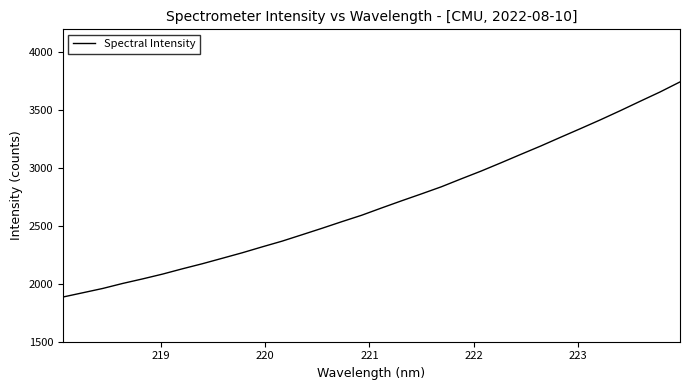

What is the difference between the maximum and minimum values?

1859.3